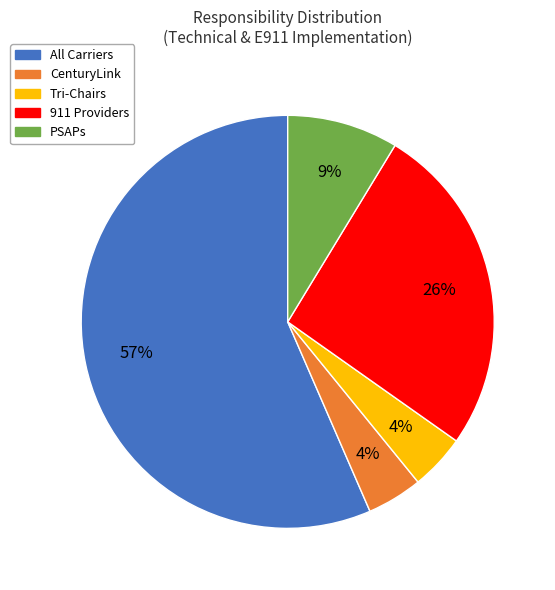

Count the number of slices in the pie.

5